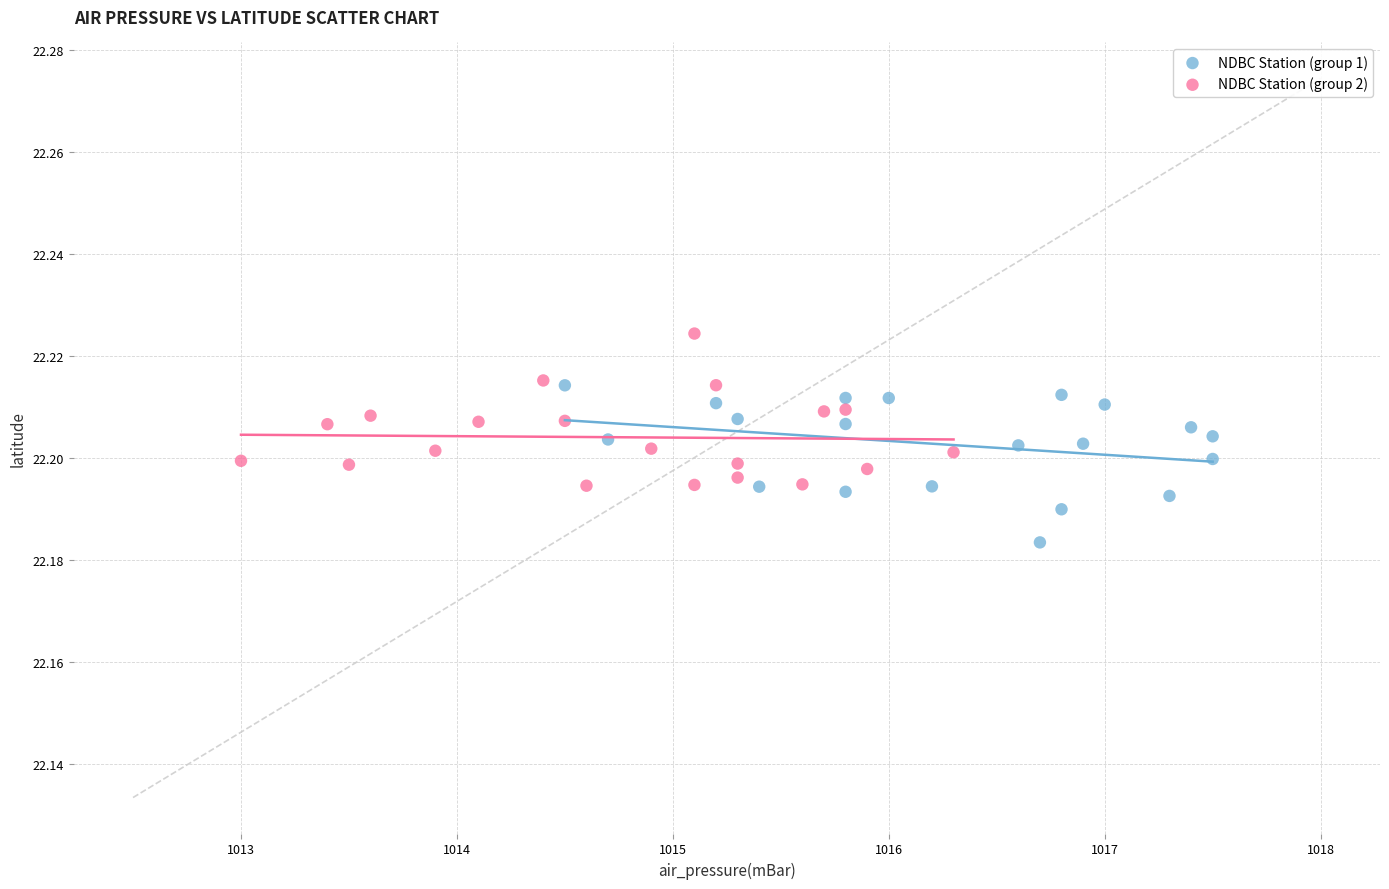

What are all the series names shown in the legend?

NDBC Station (group 1), NDBC Station (group 2)